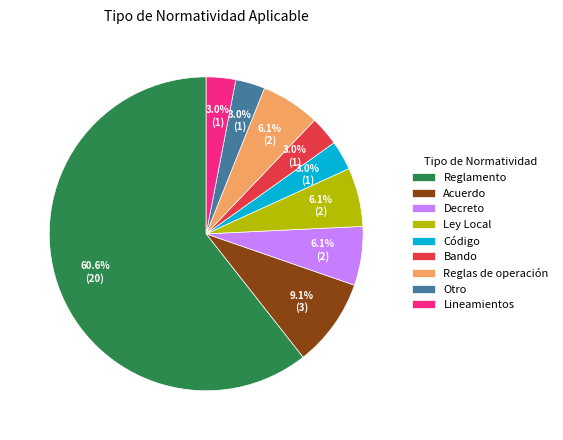

To the nearest percent, what portion does Decreto represent?

6%